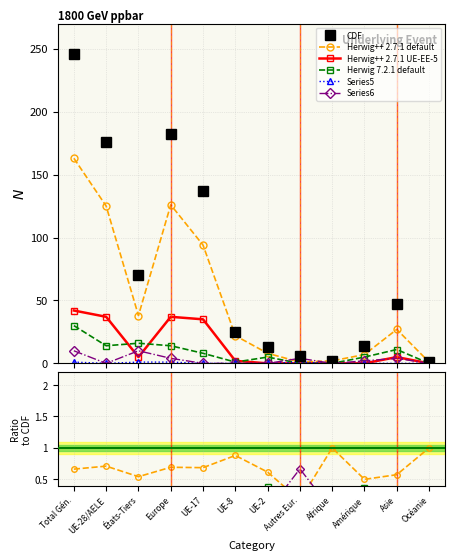

True or false: CDF and Herwig 7.2.1 default intersect in this chart.

False